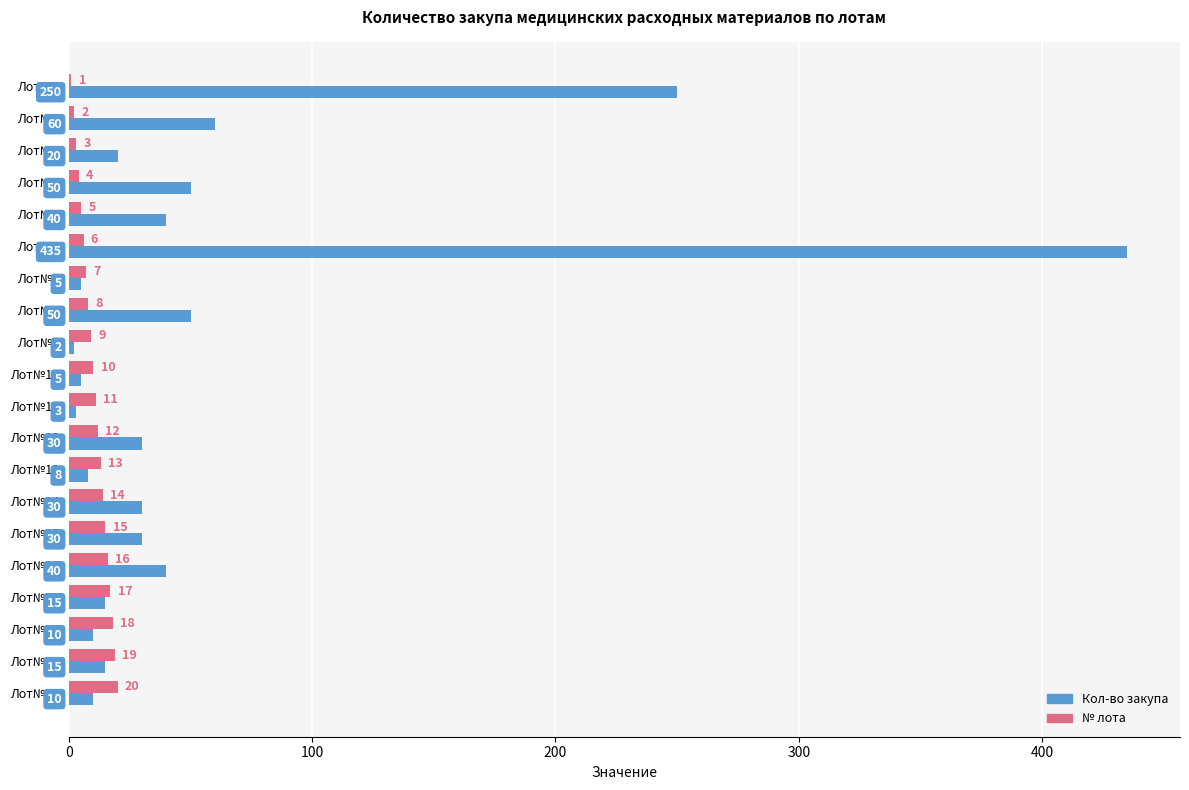

At which label is Кол-во закупа closest to 218?

Лот№1